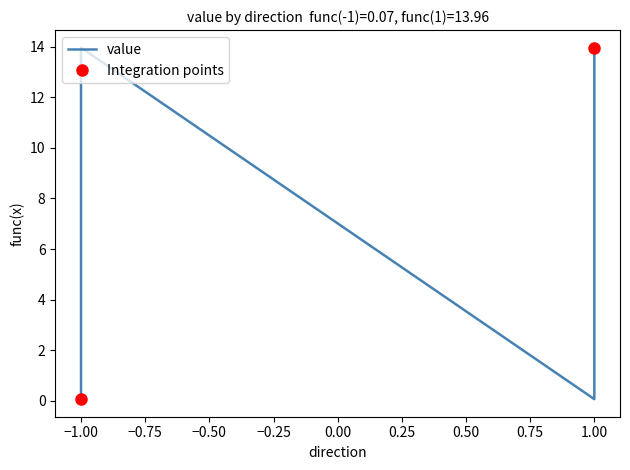

Reading left to right, what are all the values shown in this chart?

-1=0.1	-1=14.0	1=0.1	1=14.0